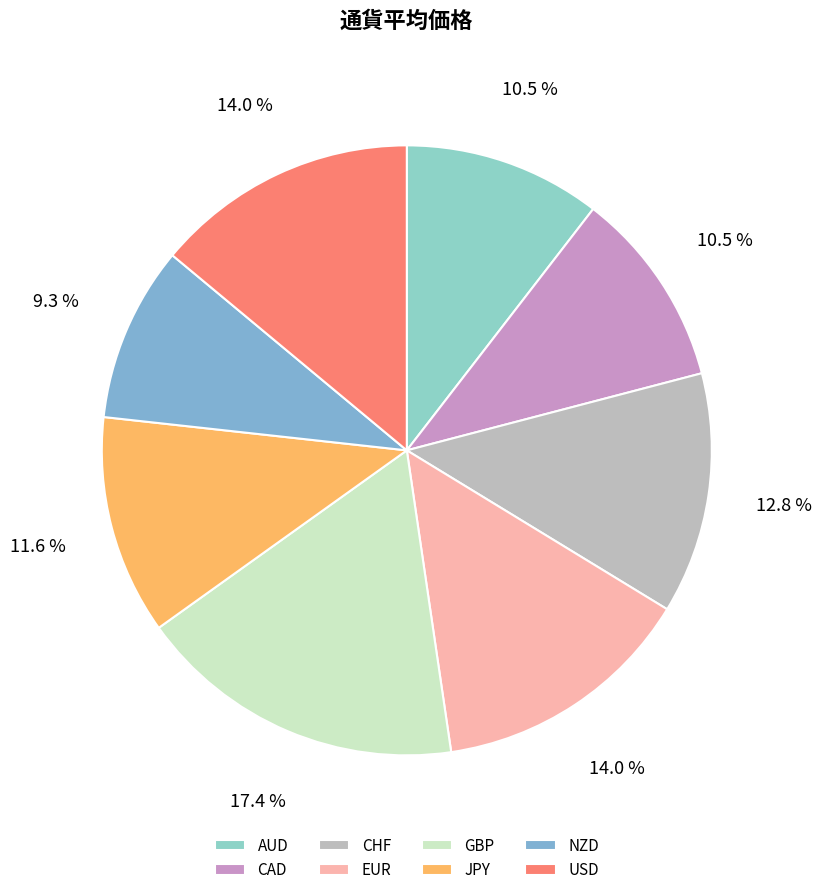

To the nearest percent, what is the combined percentage of AUD and NZD?

20%